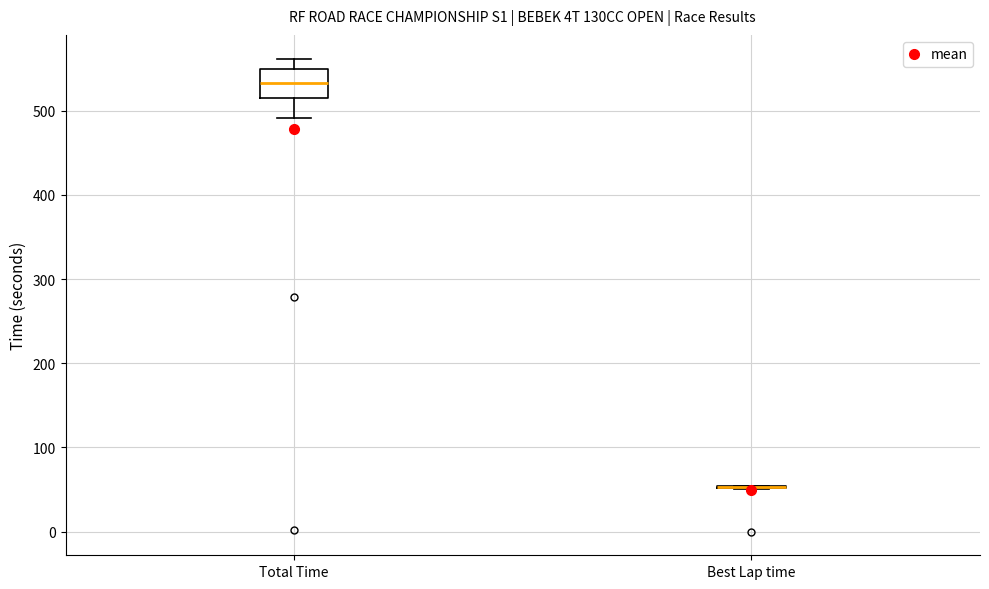

Reading left to right, transcribe this box plot: for each box, give where its median line is, the range the box spans, and where its two whiskers end, as read against the y-axis. The values are not printed on the chart, so give them approximately, as read against the axis.

Total Time: median 530, box 520 to 550, whiskers 490 to 560
Best Lap time: box collapsed to a line at 50, whiskers 50 to 50